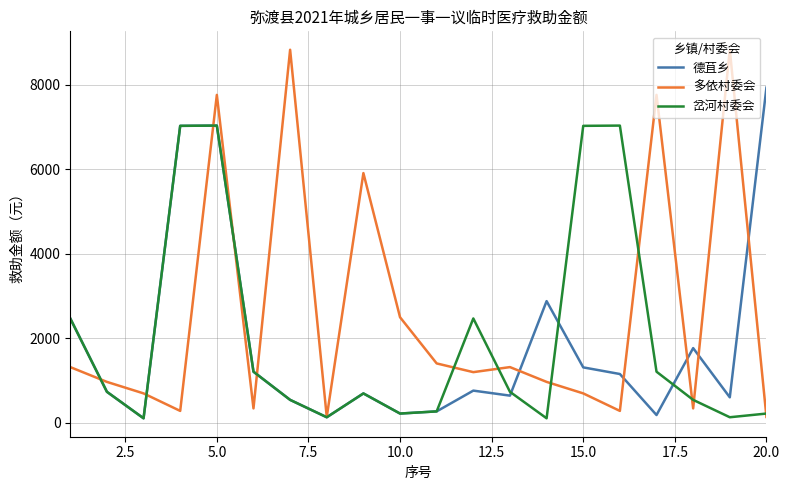

What is the greatest value displayed?

8823.7